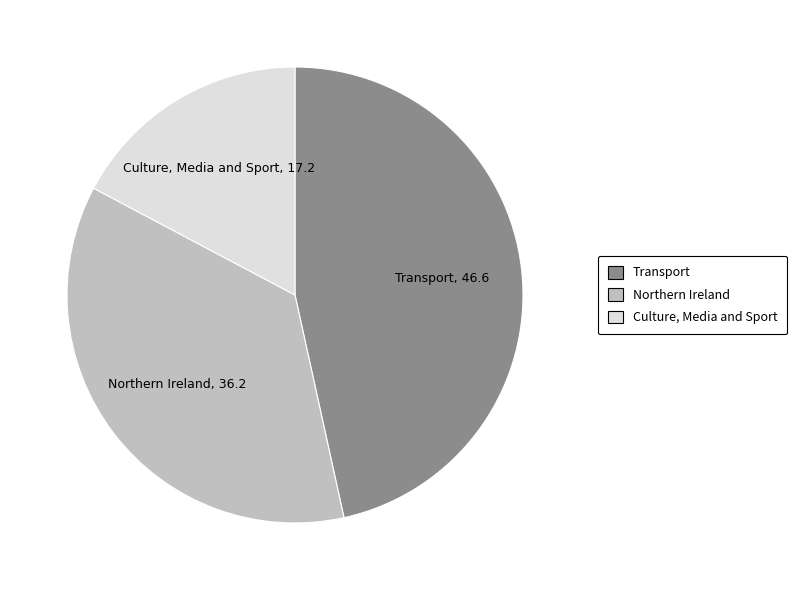

Which slice is the smallest?

Culture, Media and Sport